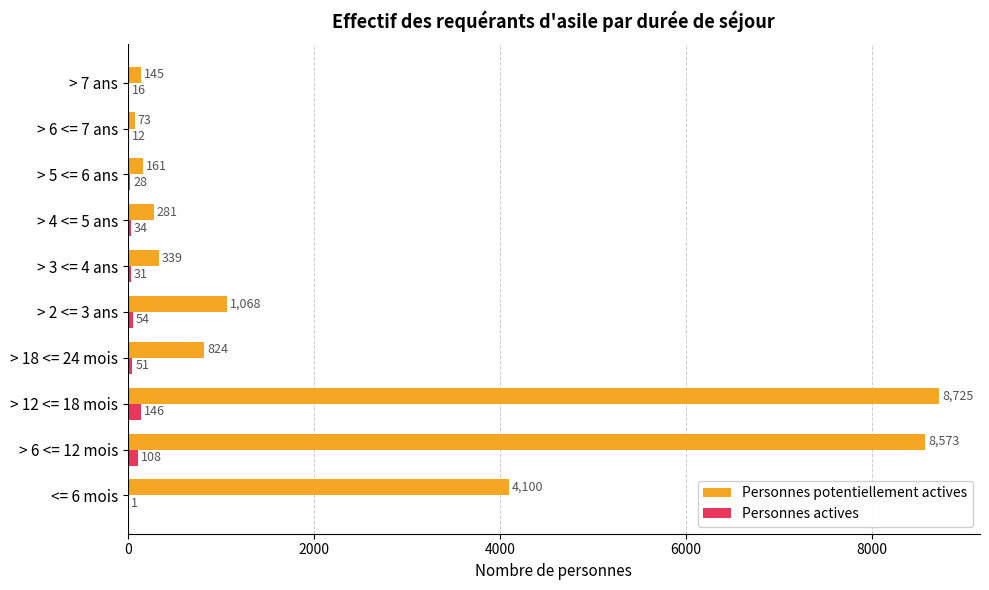

Which category has the highest value across all series?

> 12 <= 18 mois